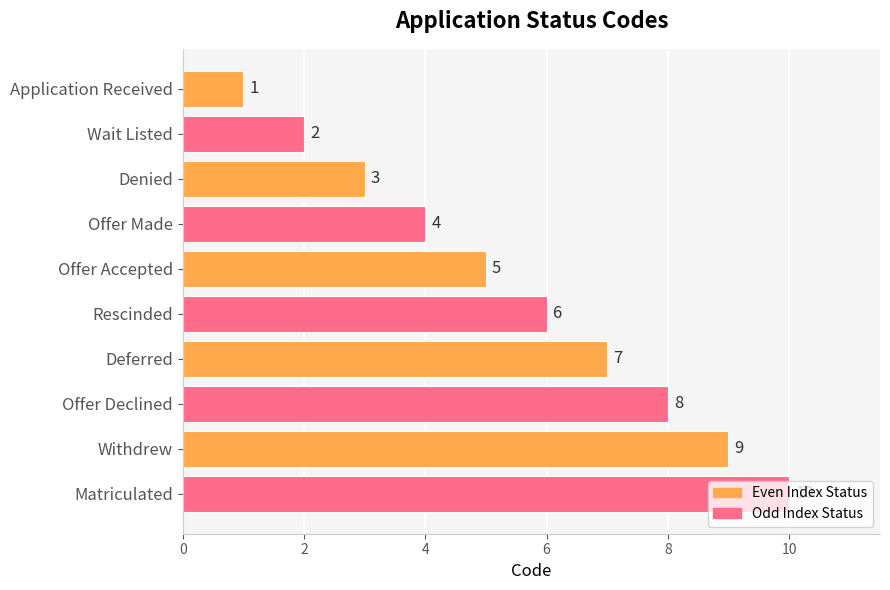

Rank the categories by value from lowest to highest.

Application Received, Wait Listed, Denied, Offer Made, Offer Accepted, Rescinded, Deferred, Offer Declined, Withdrew, Matriculated